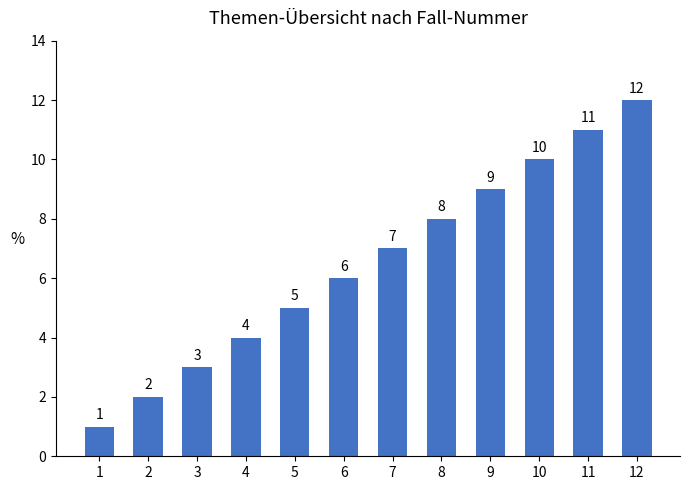

Reading left to right, list all the values displayed in this chart.

1	2	3	4	5	6	7	8	9	10	11	12